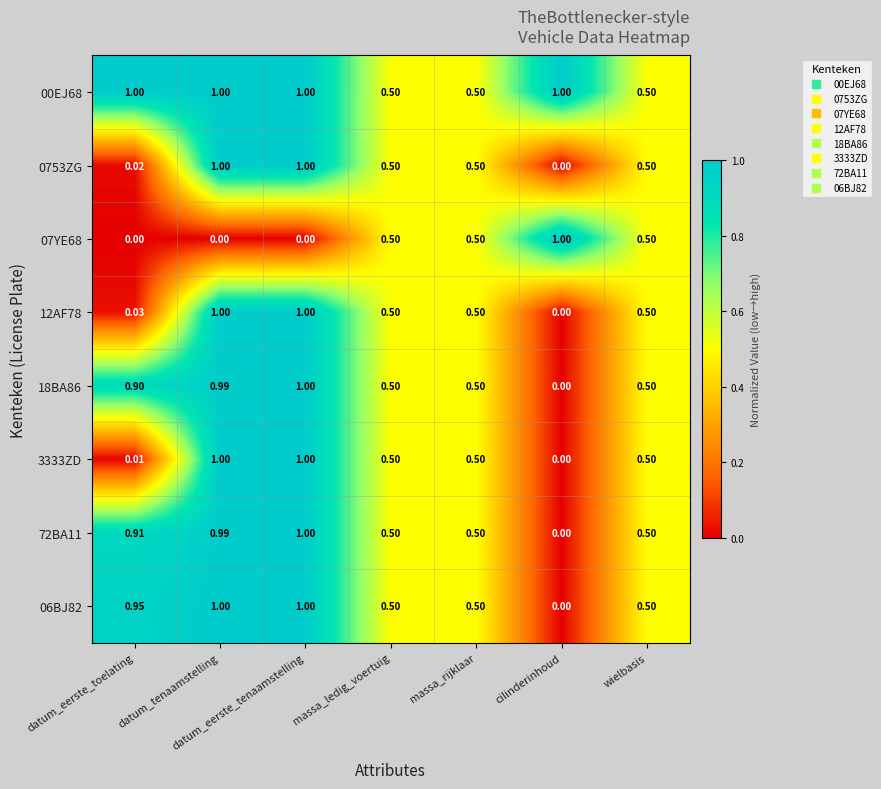

At which label is 18BA86 closest to 0?

cilinderinhoud